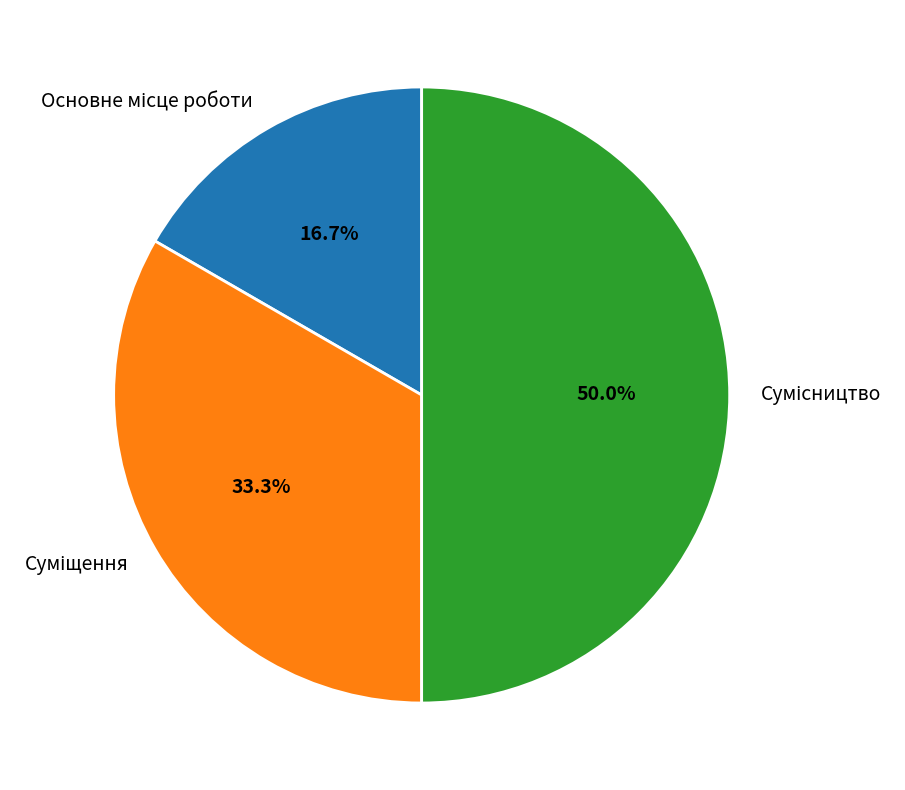

How many slices are in this pie chart?

3